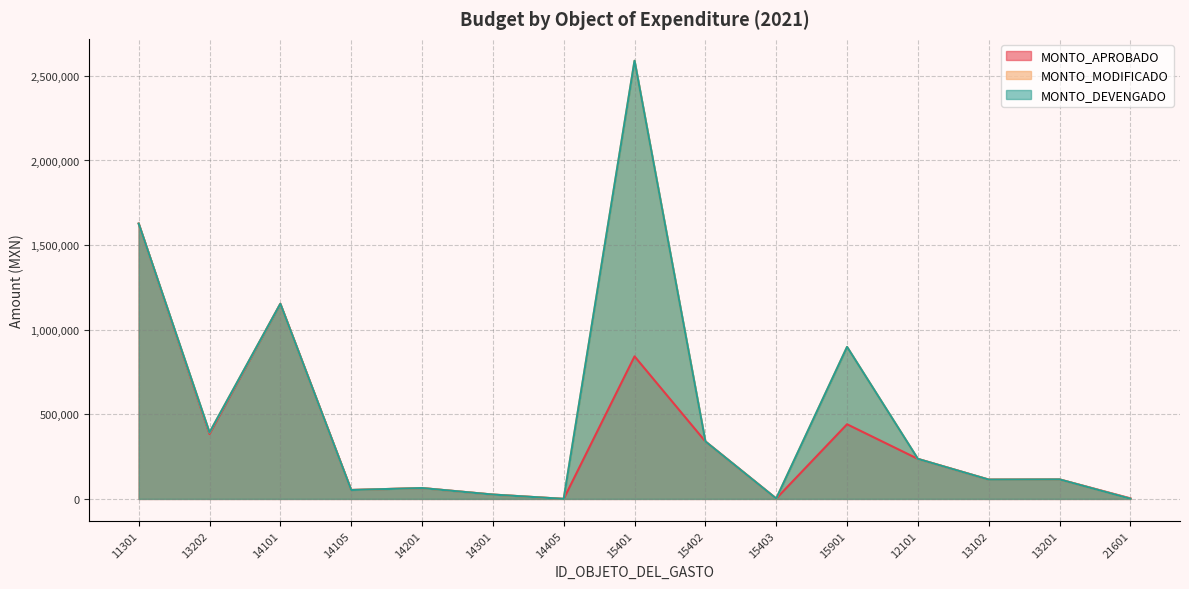

What is the spread (max minus min) of values at 15401?

1746987